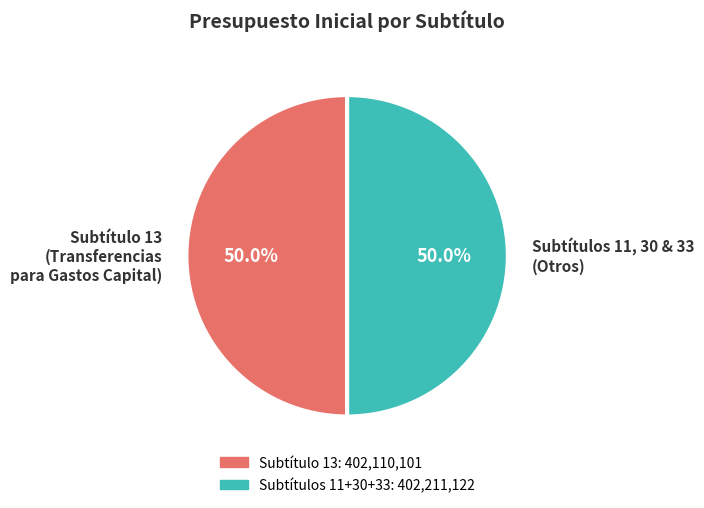

What is the ratio of the value at Subtítulos 11, 30 & 33 (Otros) to the value at Subtítulo 13 (Transferencias para Gastos Capital)?

1.0